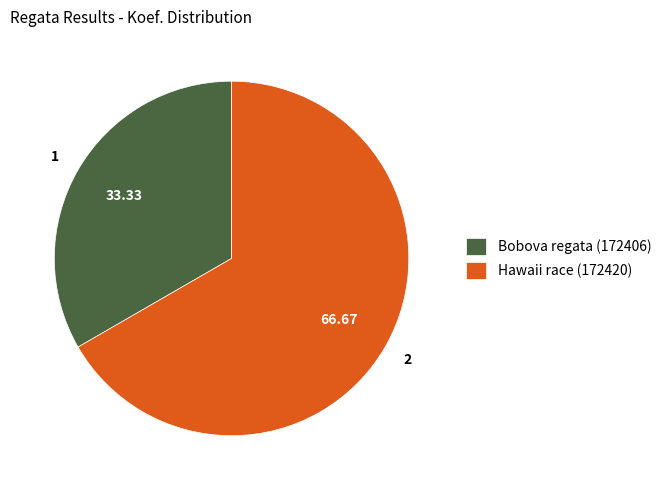

What is the ratio of the value at Bobova regata (172406) to the value at Hawaii race (172420)?

0.5